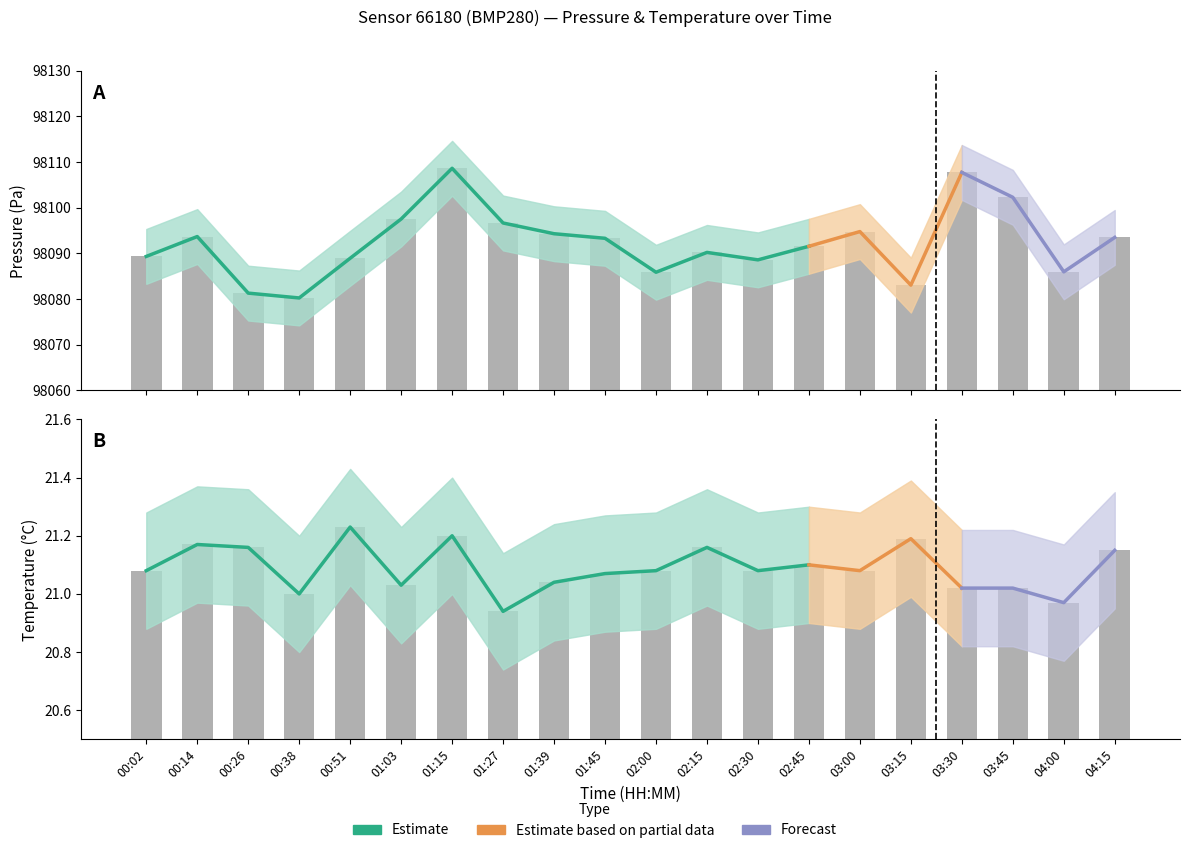

List the labels in order of pressure value, largest first.

01:15, 03:30, 03:45, 01:03, 01:27, 03:00, 01:39, 00:14, 04:15, 01:45, 02:45, 02:15, 00:02, 00:51, 02:30, 04:00, 02:00, 03:15, 00:26, 00:38